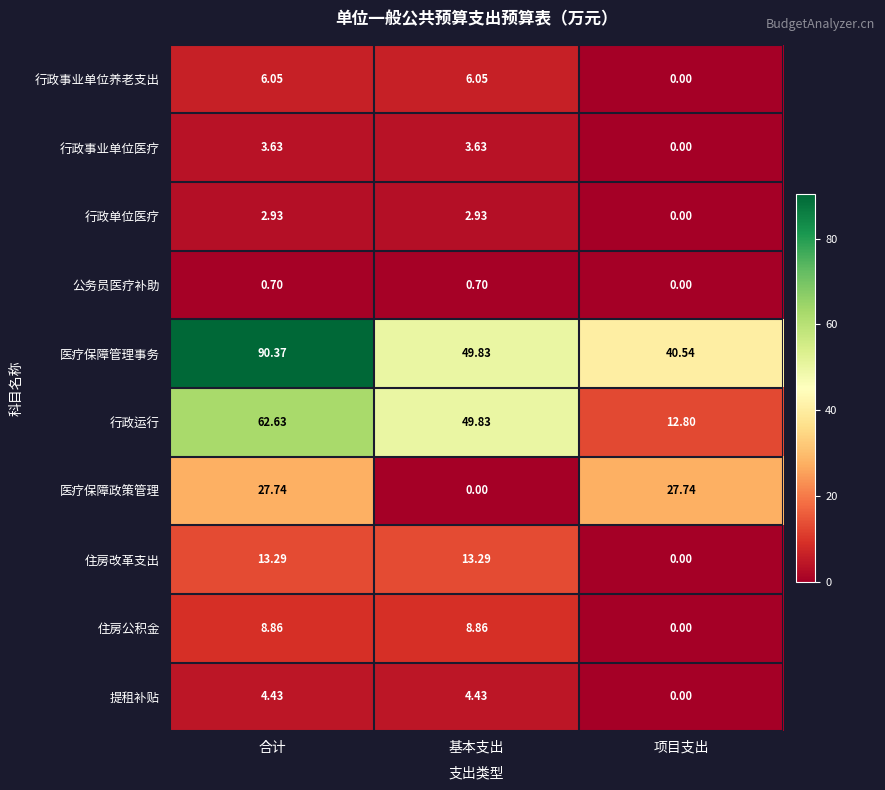

Which series has the largest total across all categories?

医疗保障管理事务